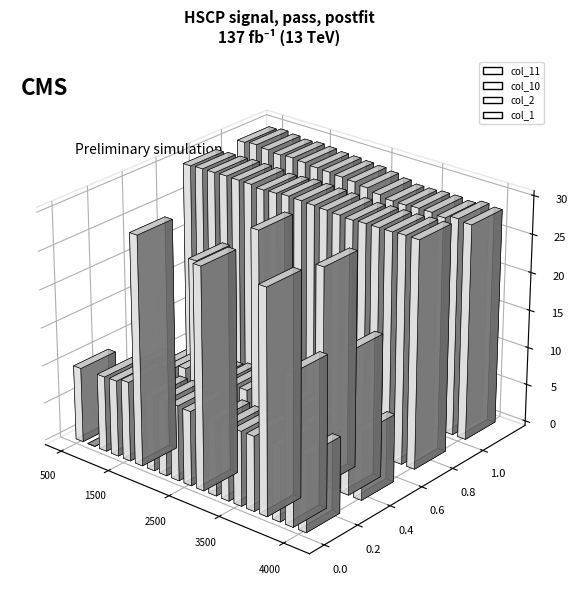

How many groups of bars are there?

19